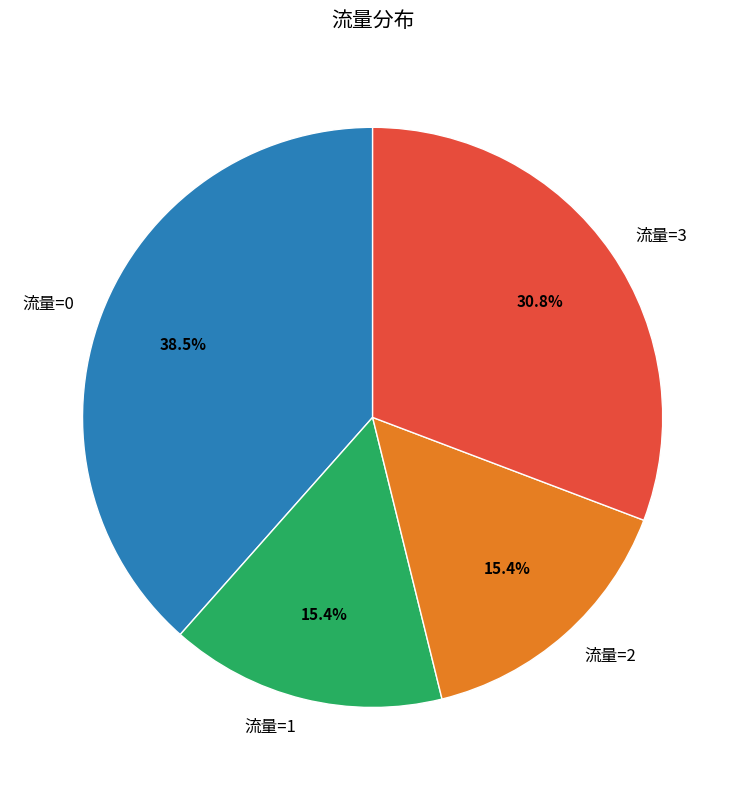

Does any single category account for the majority?

No